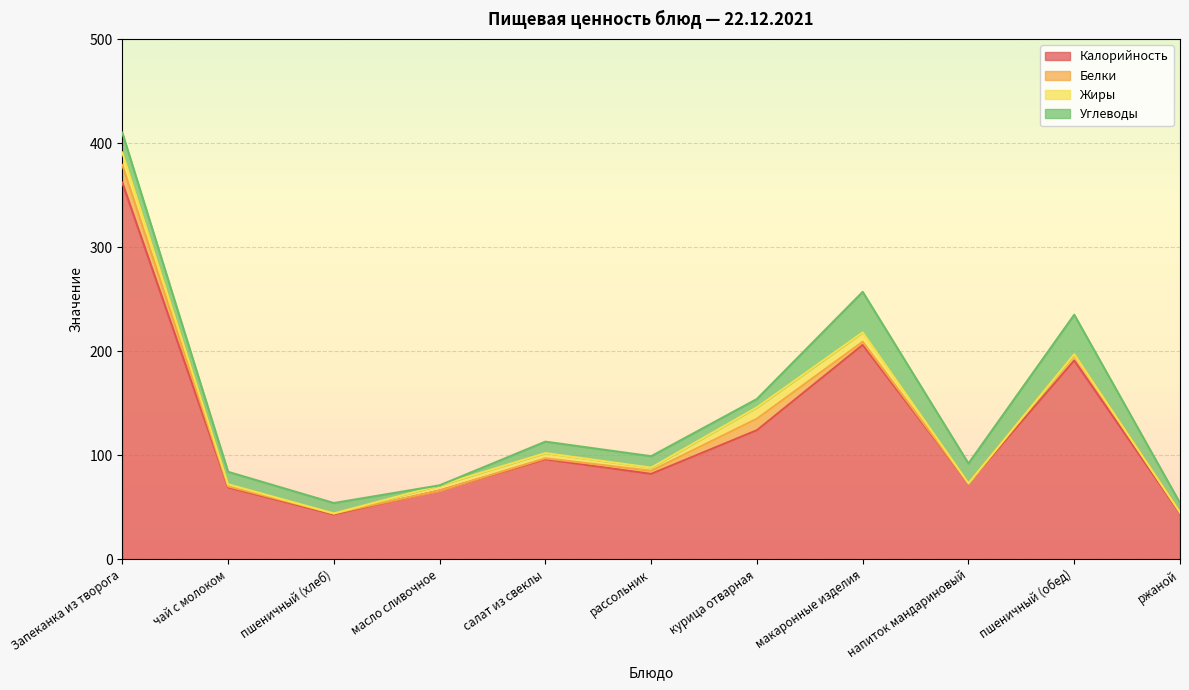

What is the total value across all series at пшеничный (обед)?

235